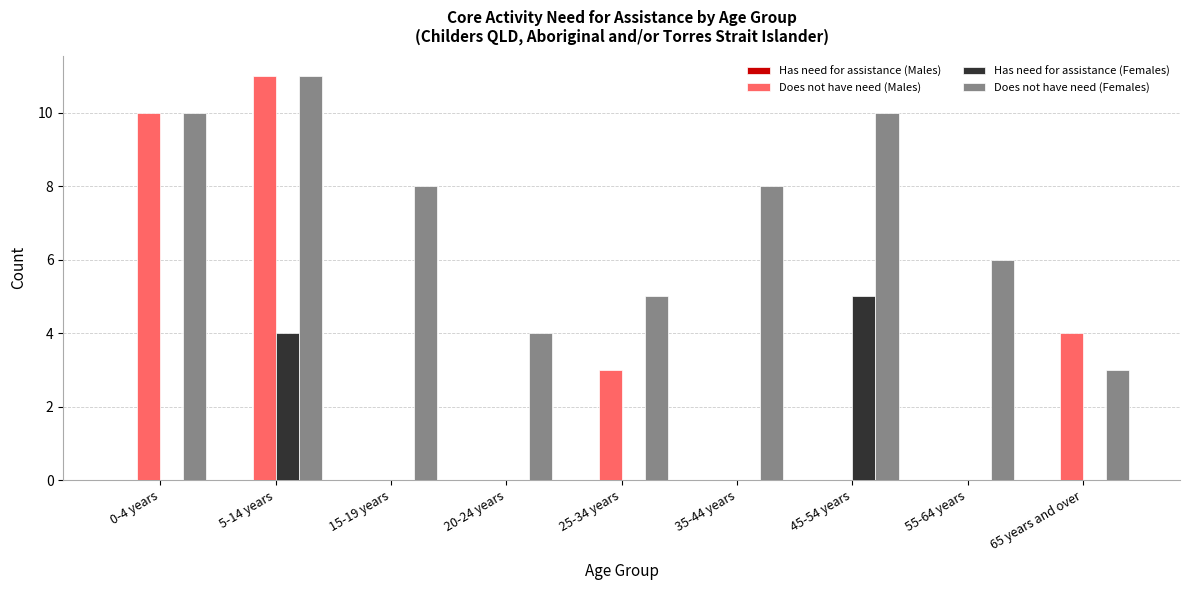

The Does not have need (Males) series shows 0 at 55-64 years. True or false?

True